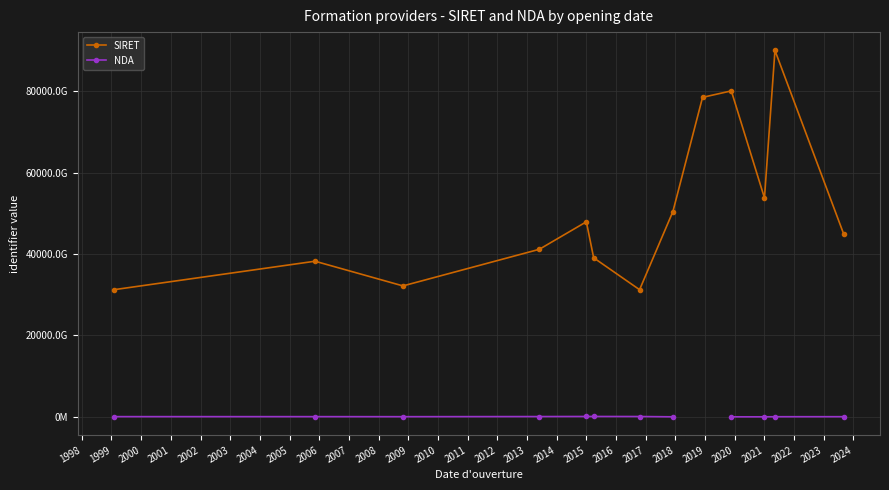

Which series has the largest range (max minus min)?

SIRET